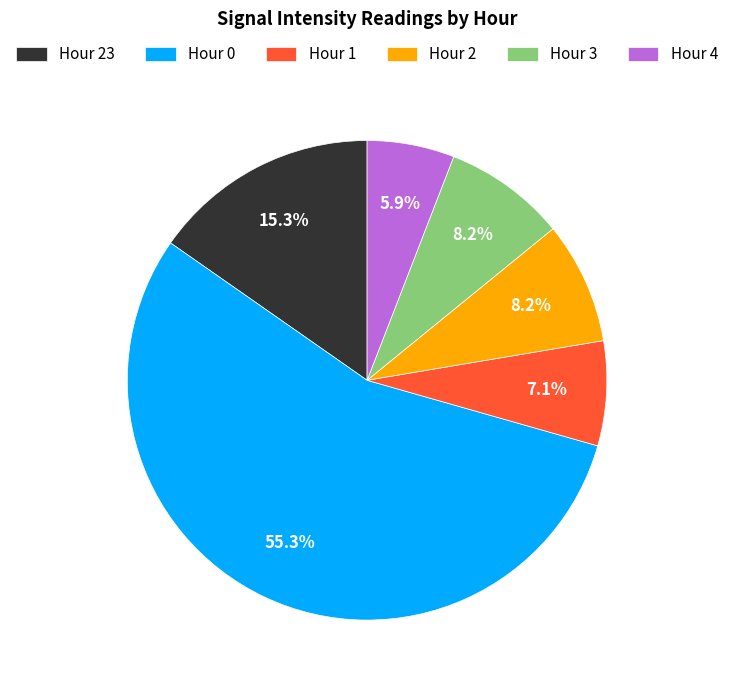

To the nearest percent, what portion does Hour 3 represent?

8%